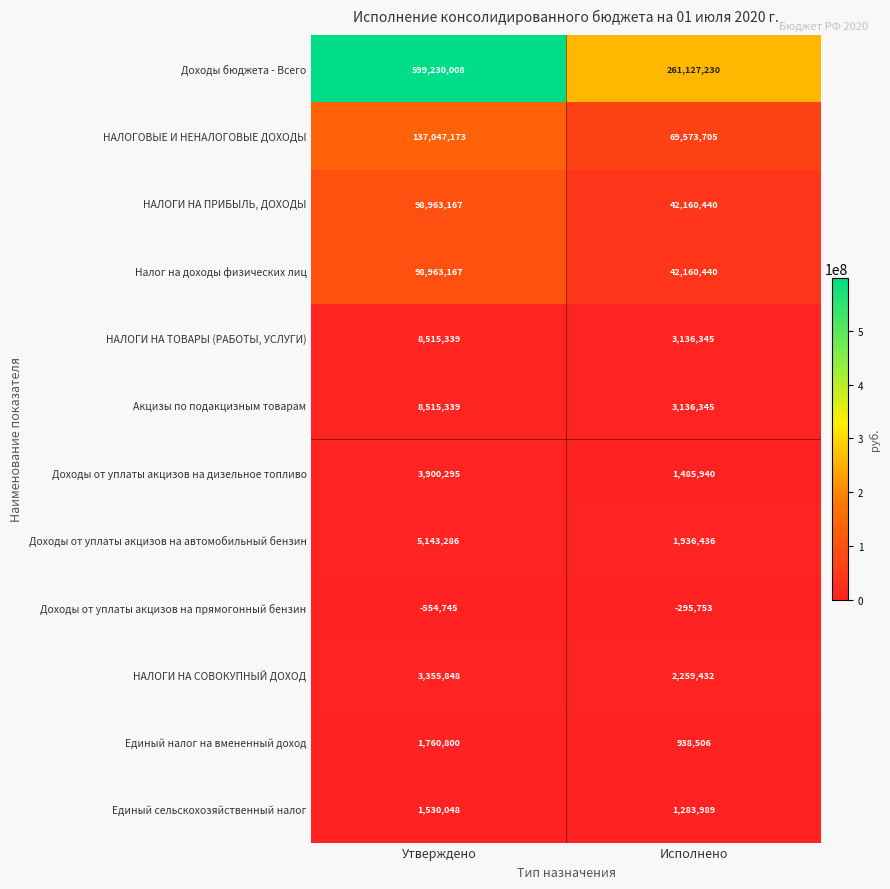

How many categories are shown in the chart?

2